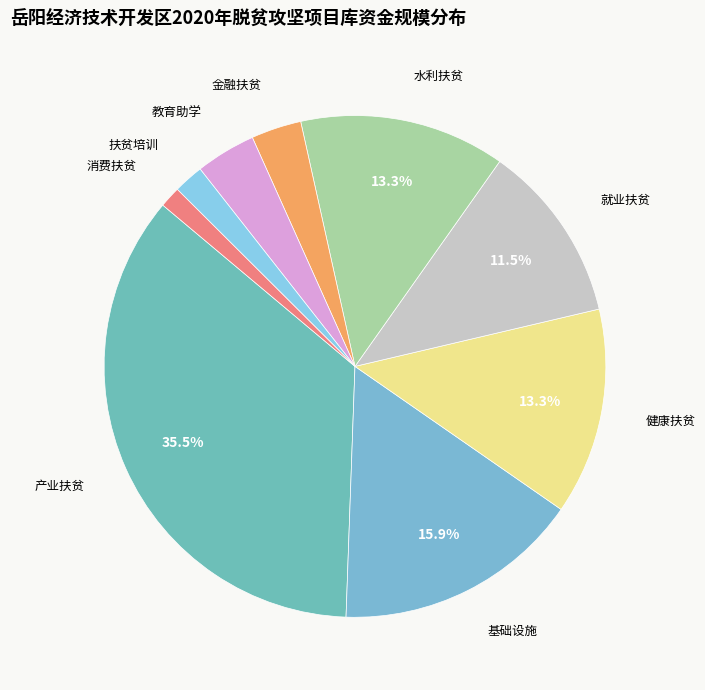

Which slice is the largest?

产业扶贫